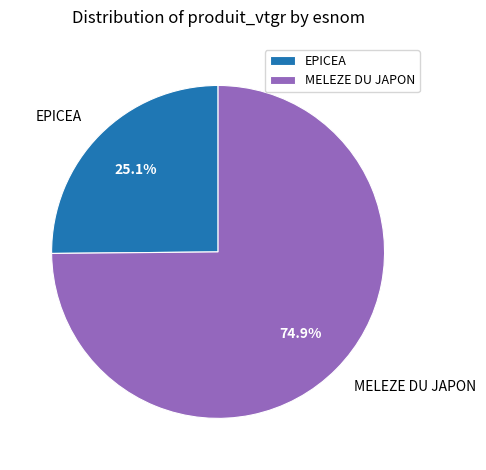

Which slice is the largest?

MELEZE DU JAPON